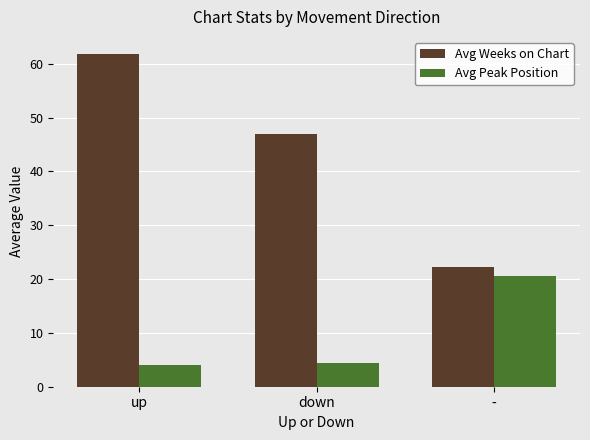

How many bars are there in each group?

2